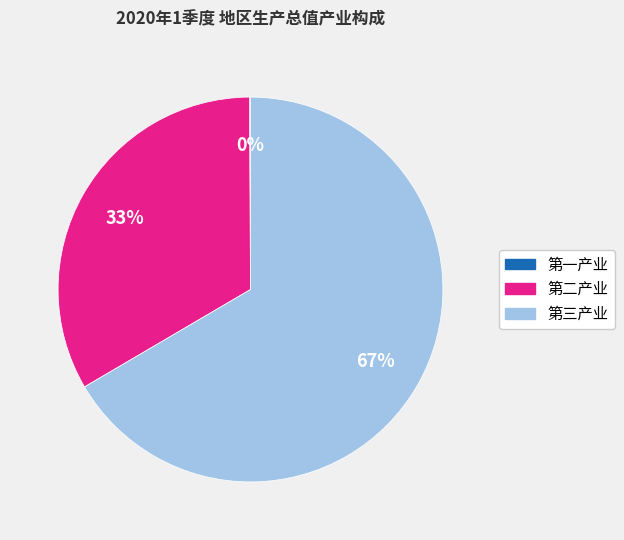

Is the sum of 第二产业 and 第三产业 greater than half?

Yes